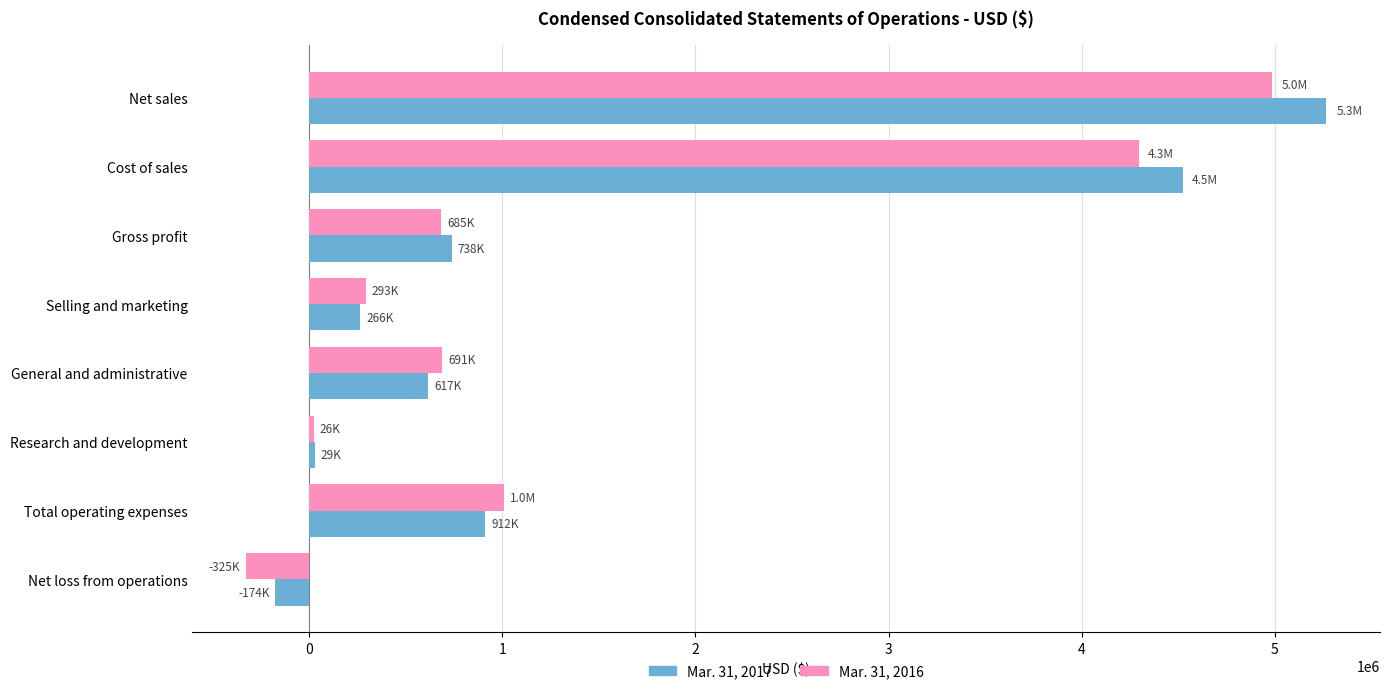

What is the difference between the highest and lowest values at Net sales?

281696